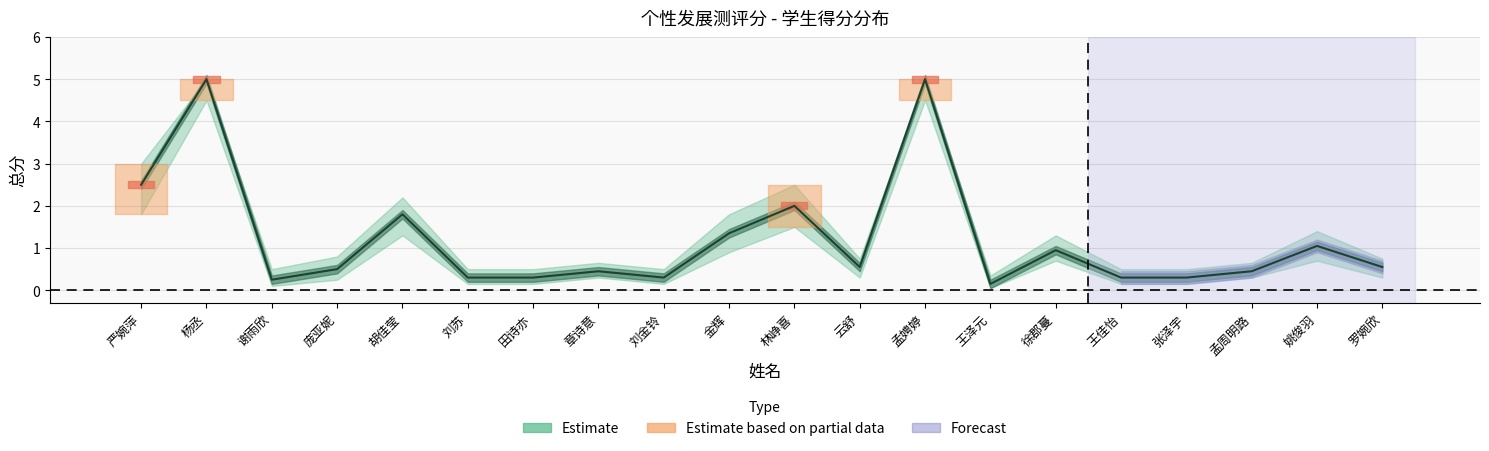

Reading left to right, list all the values displayed in this chart.

总分: 2.5	5.0	0.2	0.5	1.8	0.3	0.3	0.5	0.3	1.4	2.0	0.6	5.0	0.1	0.9	0.3	0.3	0.5	1.1	0.6
上限: 3.0	5.0	0.5	0.8	2.2	0.5	0.5	0.7	0.5	1.8	2.5	0.8	5.0	0.3	1.3	0.5	0.5	0.7	1.4	0.8
下限: 1.8	4.5	0.1	0.2	1.3	0.1	0.1	0.3	0.1	0.9	1.5	0.3	4.5	0.1	0.7	0.1	0.1	0.3	0.7	0.3